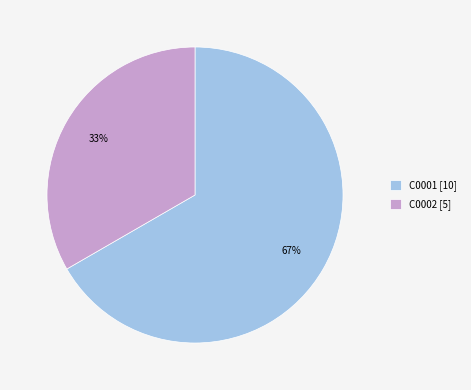

Is it true that C0001 is 67% of the pie?

True